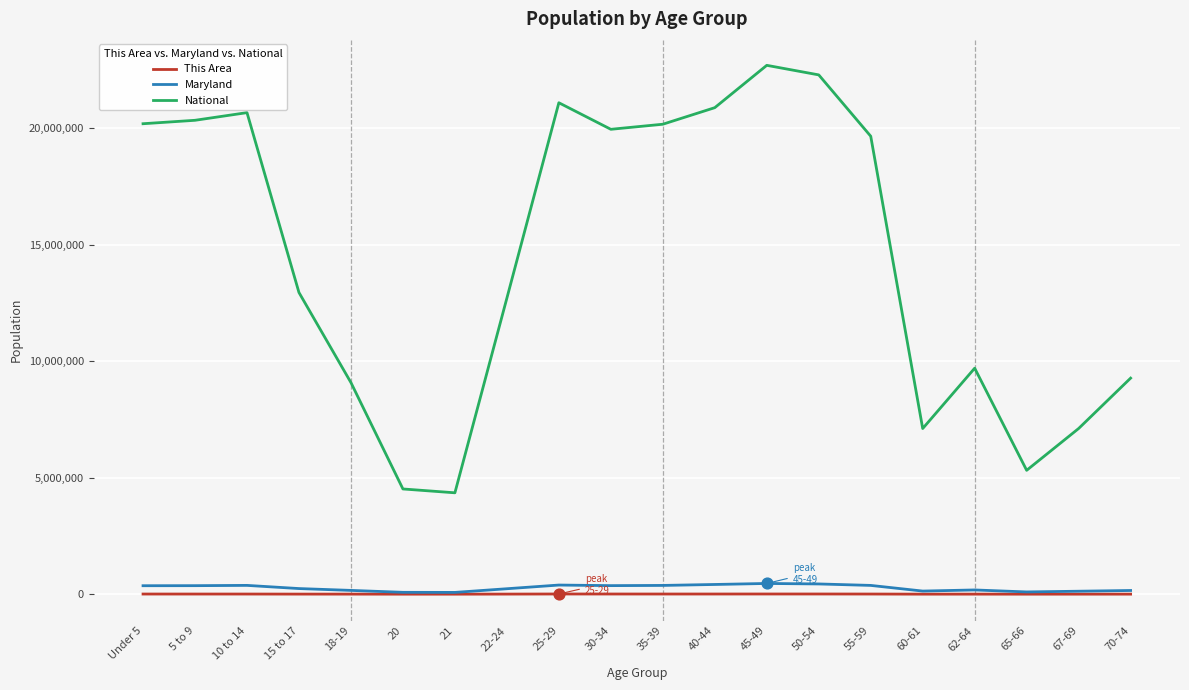

Which series has the widest spread of values?

National